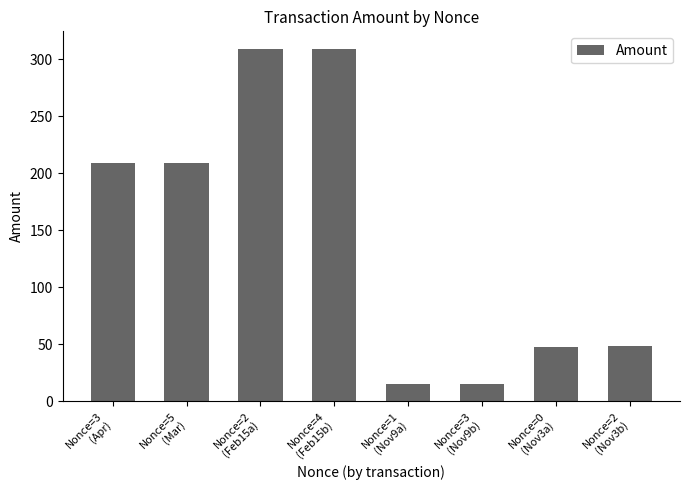

What is the maximum value shown in the chart?

309.0